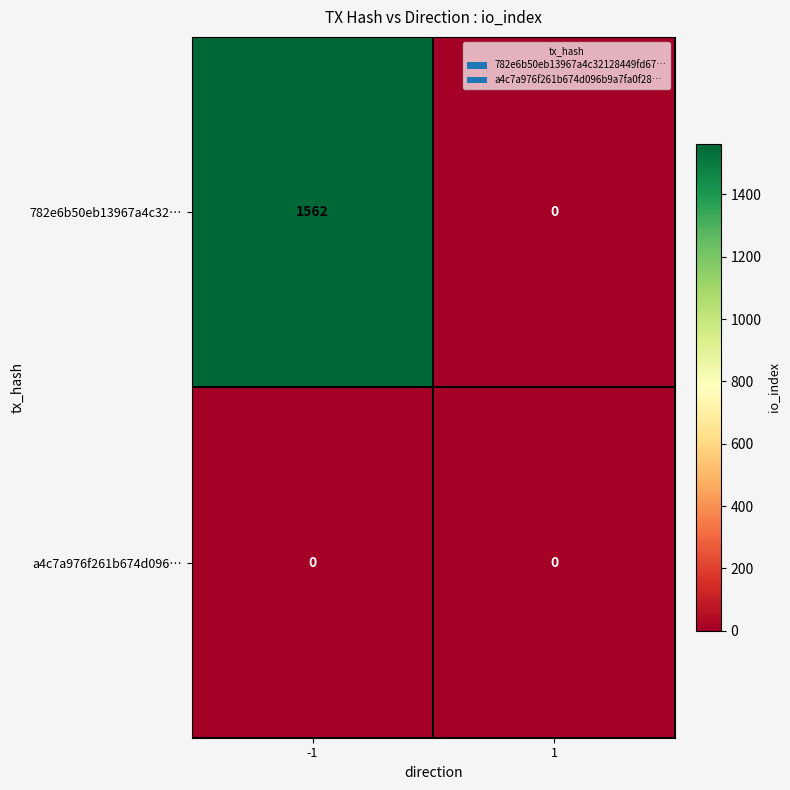

How many distinct data groups are displayed?

2